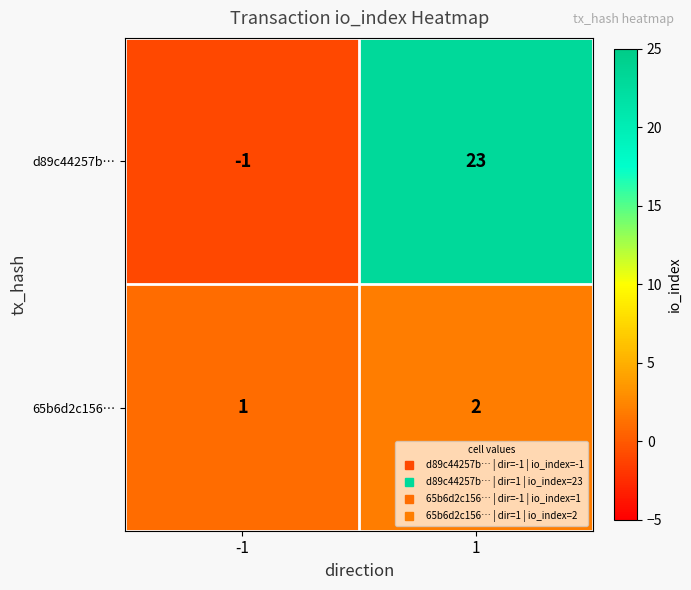

What is the sum of the 65b6d2c156… values at -1 and 1?

3